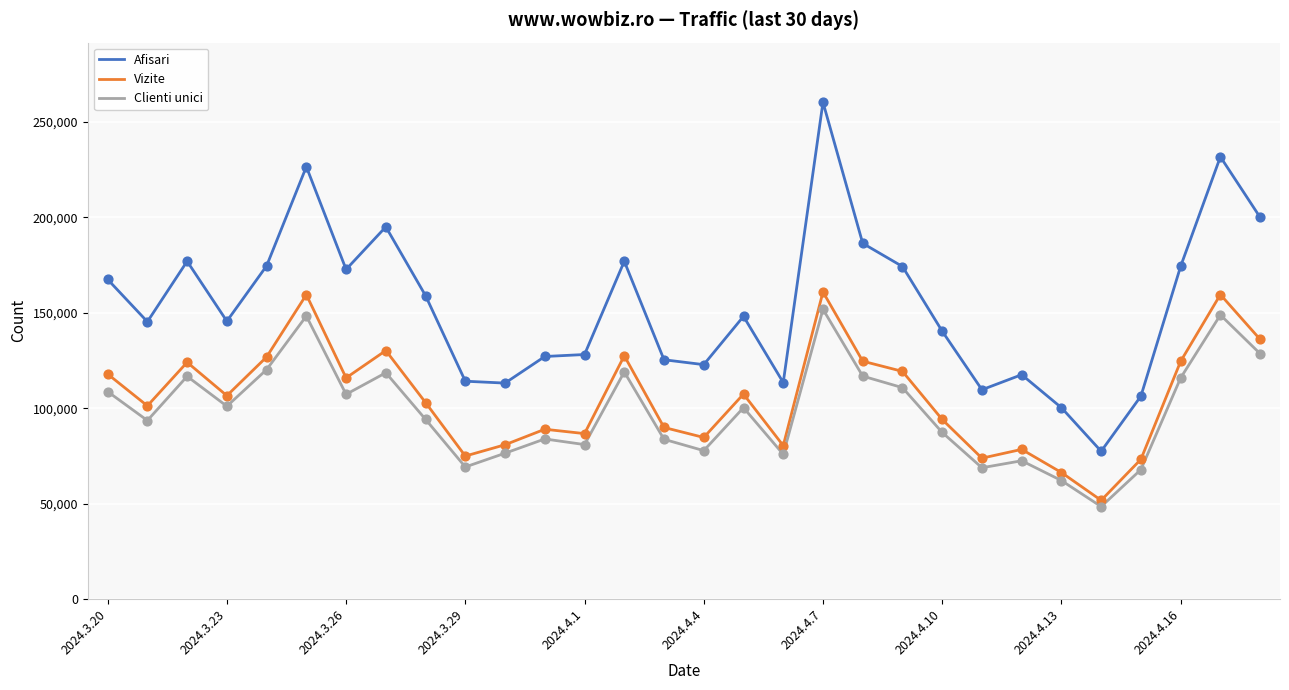

What are all the series names shown in the legend?

Afisari, Vizite, Clienti unici